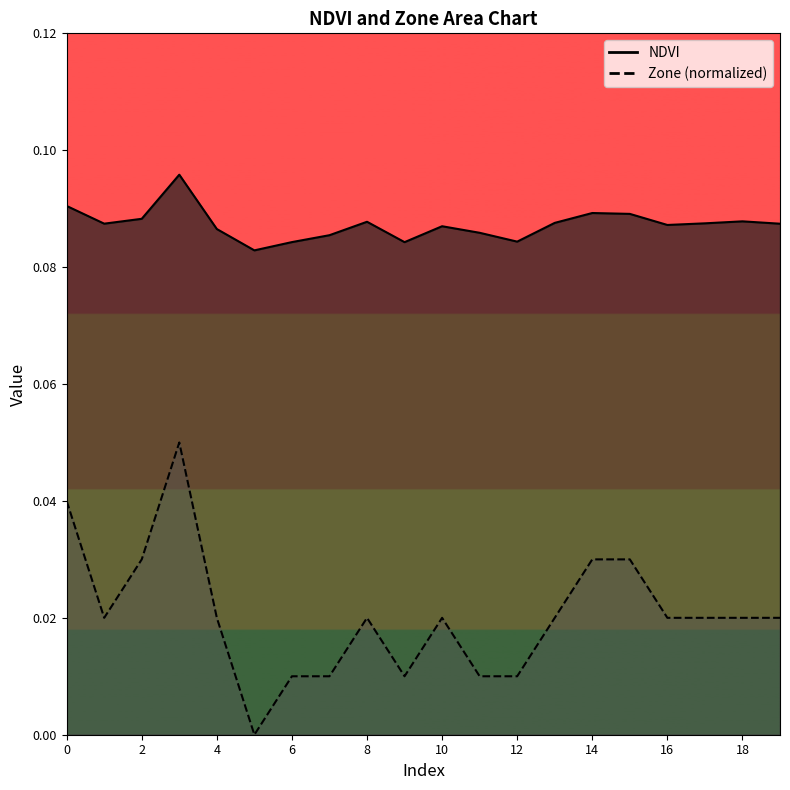

What is the value of the NDVI point at the 19th from the left?

0.1